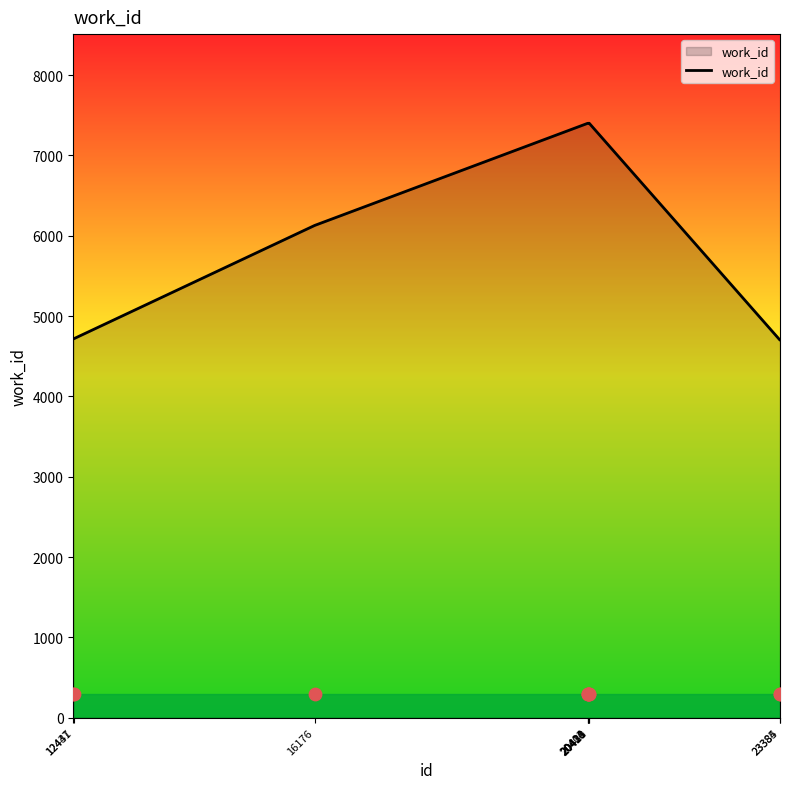

What is the change in value from 20430 to 23385?

-2699